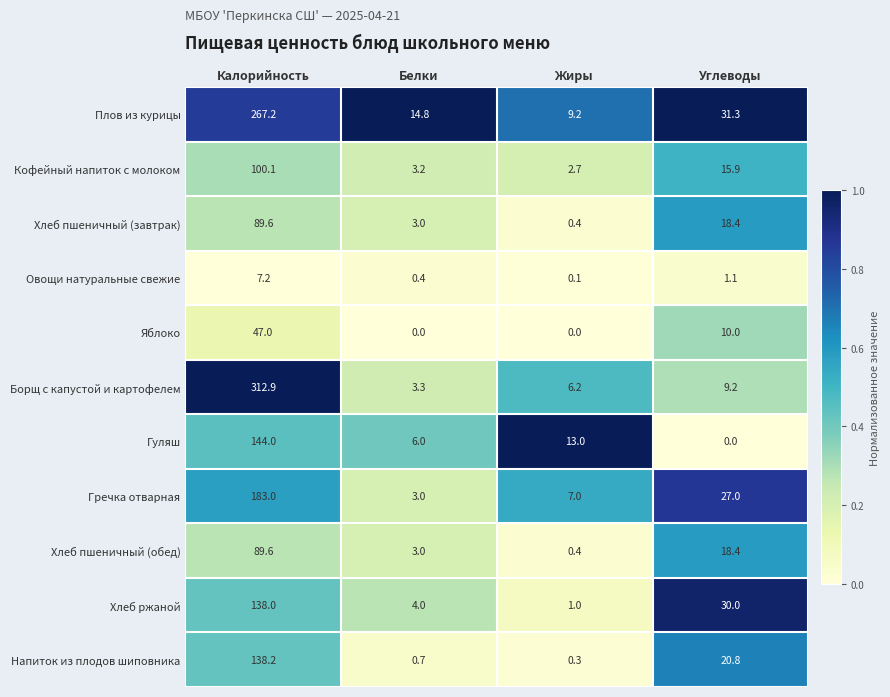

What is the total value across all series at Углеводы?

182.1